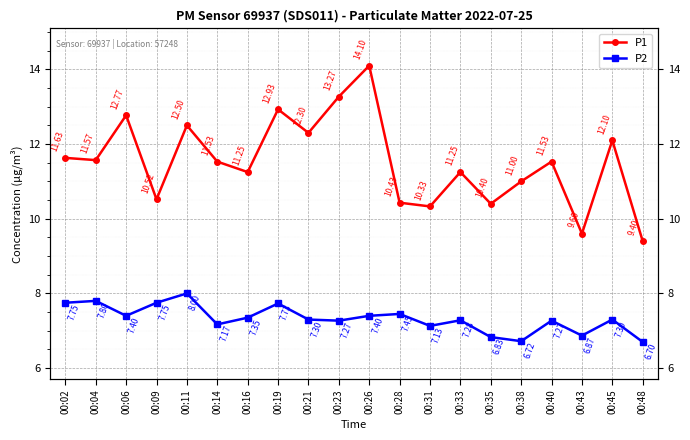

True or false: P2 and P1 cross at least once.

False